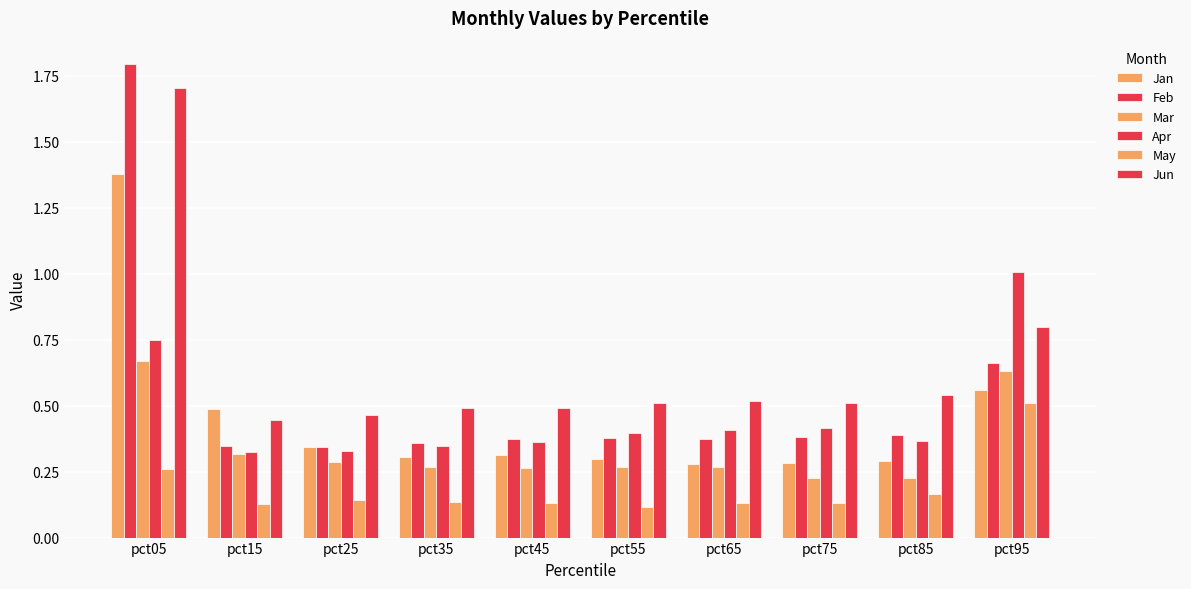

Are the bars grouped side by side (vs. stacked)?

Yes